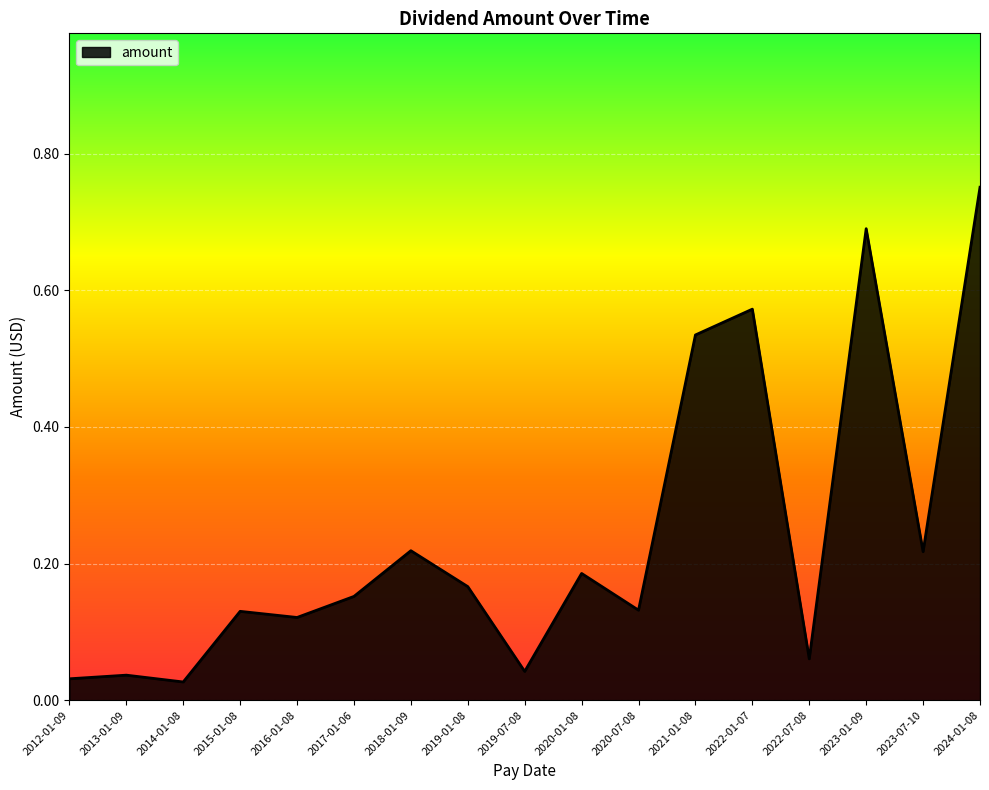

At which category does the data reach its first local valley?

2014-01-08